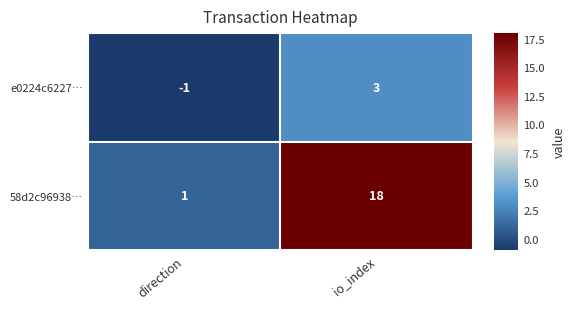

At which label does e0224c6227… reach its peak?

io_index